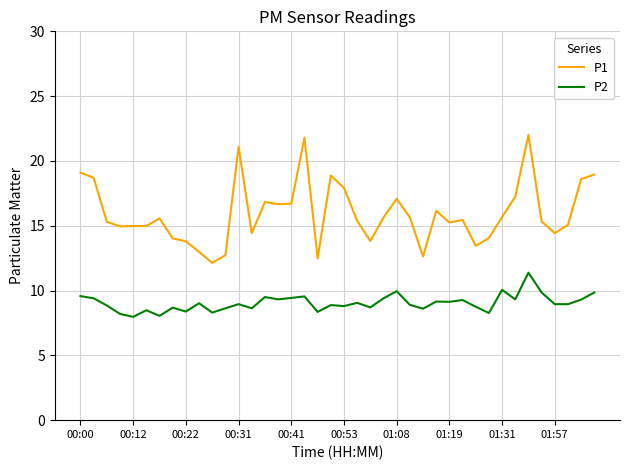

Count the number of data series in this chart.

2